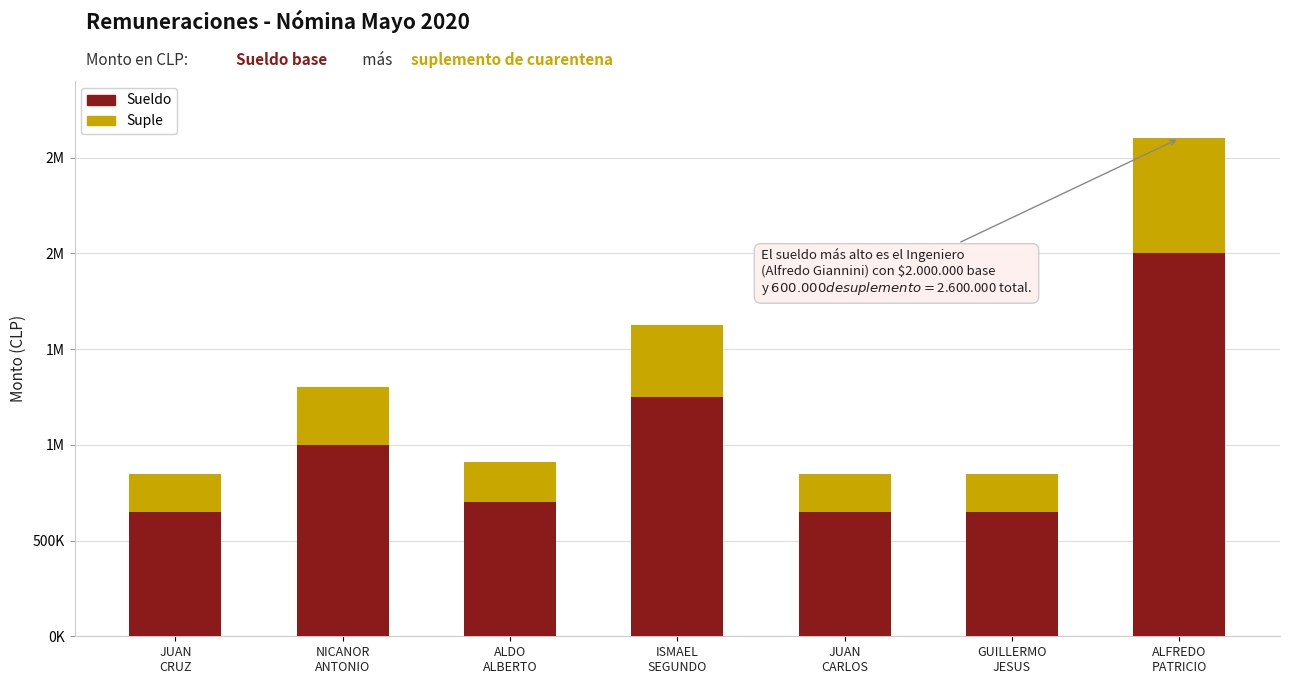

Are the bars grouped side by side (vs. stacked)?

No